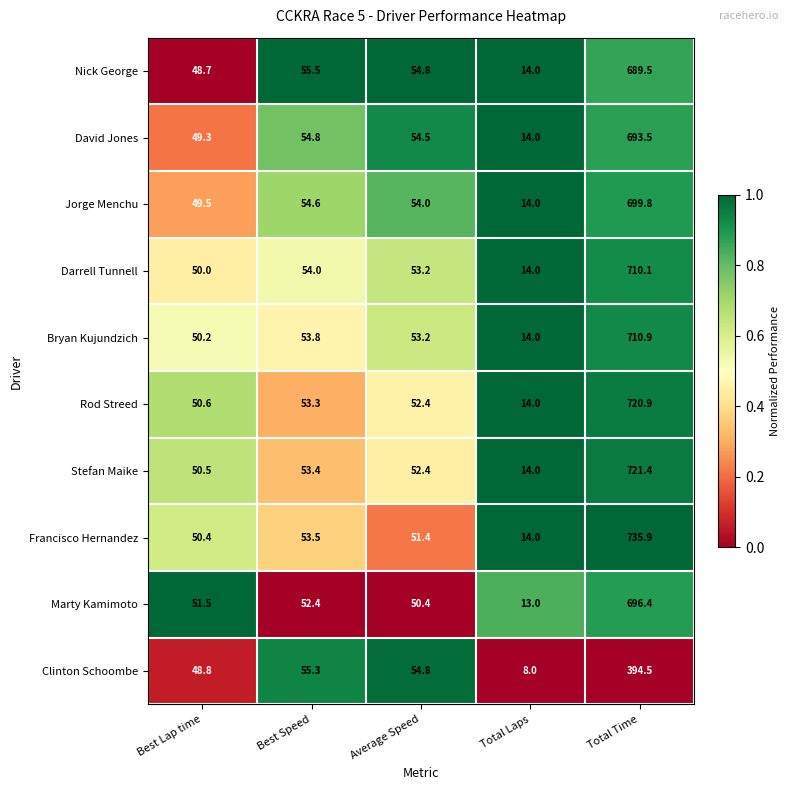

List the series in order of their peak value, highest first.

Francisco Hernandez, Stefan Maike, Rod Streed, Bryan Kujundzich, Darrell Tunnell, Jorge Menchu, Marty Kamimoto, David Jones, Nick George, Clinton Schoombe